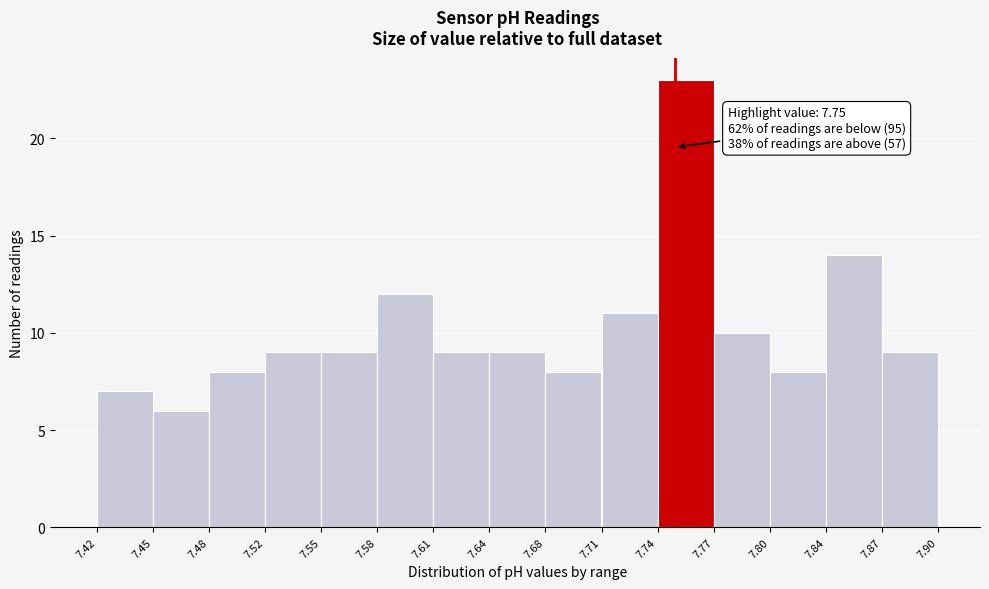

Over which range of the x-axis is the bar tallest?

7.74 to 7.77